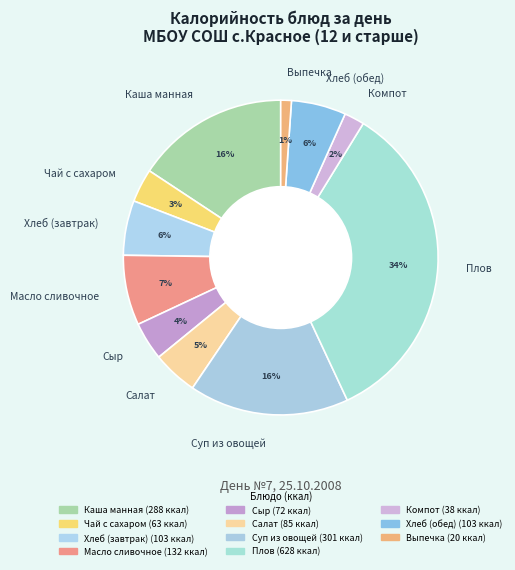

Does any single category account for the majority?

No